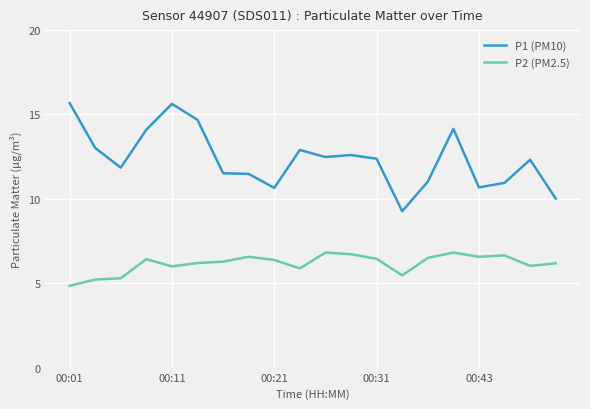

True or false: P2 (PM2.5) and P1 (PM10) cross at least once.

False